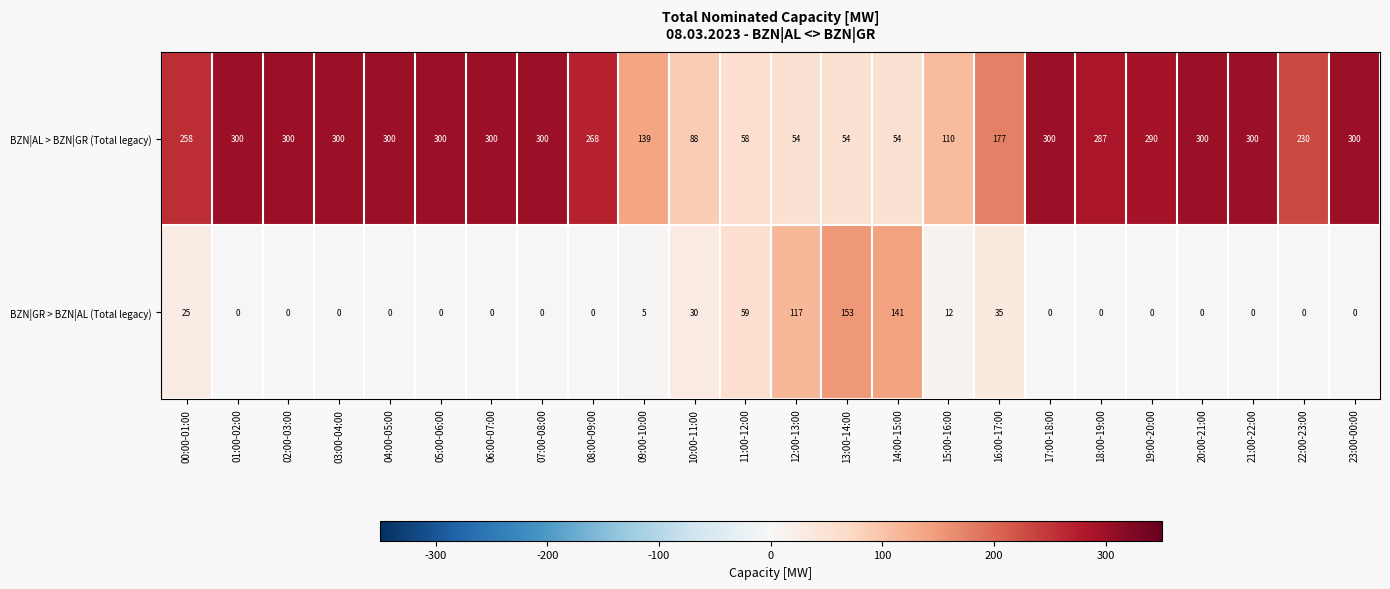

What is the sum of the BZN|AL > BZN|GR (Total legacy) values at 04:00-05:00 and 20:00-21:00?

600